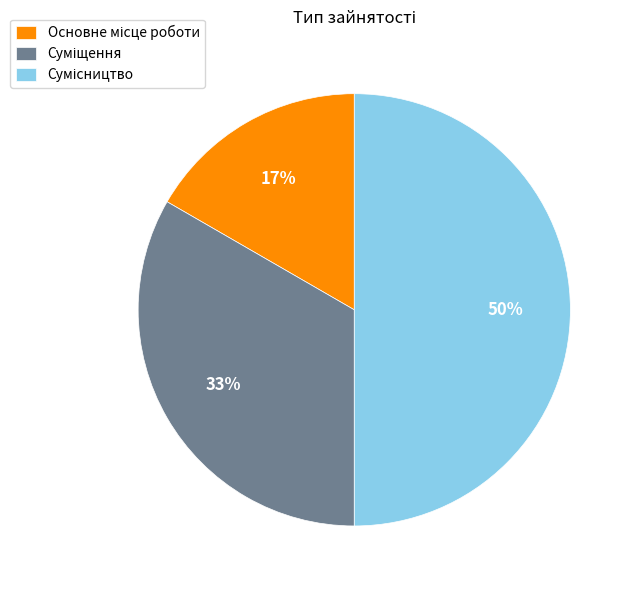

To the nearest percent, what is the difference between the largest and smallest slice percentages?

33%